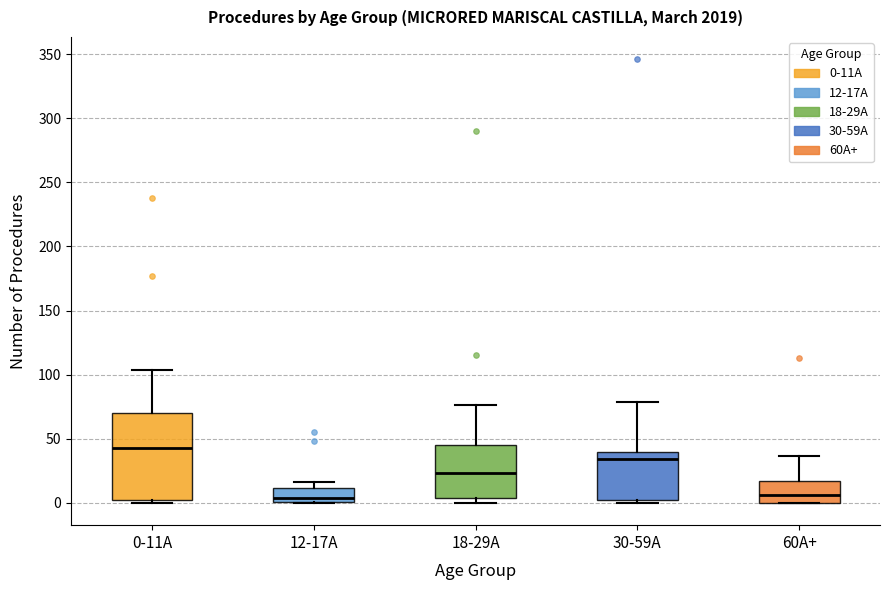

Reading left to right, transcribe this box plot: for each box, give where its median line is, the range the box spans, and where its two whiskers end, as read against the y-axis. The values are not printed on the chart, so give them approximately, as read against the axis.

0-11A: median 45, box 0 to 70, whiskers 0 (just below the box's lower edge) to 105
12-17A: median 5, box 0 to 10, whiskers 0 to 15
18-29A: median 25, box 5 to 45, whiskers 0 to 75
30-59A: median 35, box 0 to 40, whiskers 0 (just below the box's lower edge) to 80
60A+: median 5, box 0 to 15, whiskers 0 to 35